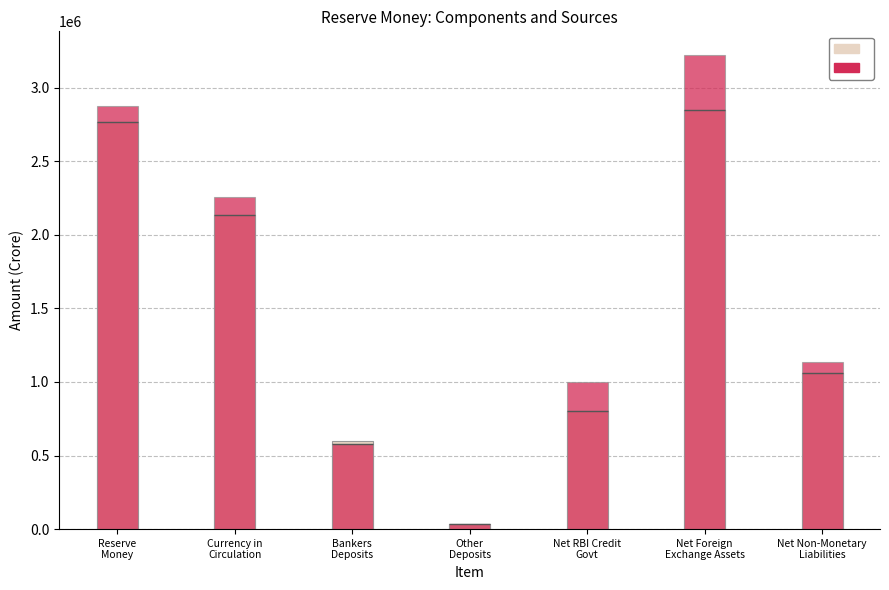

What is the minimum value shown in the chart?

31742